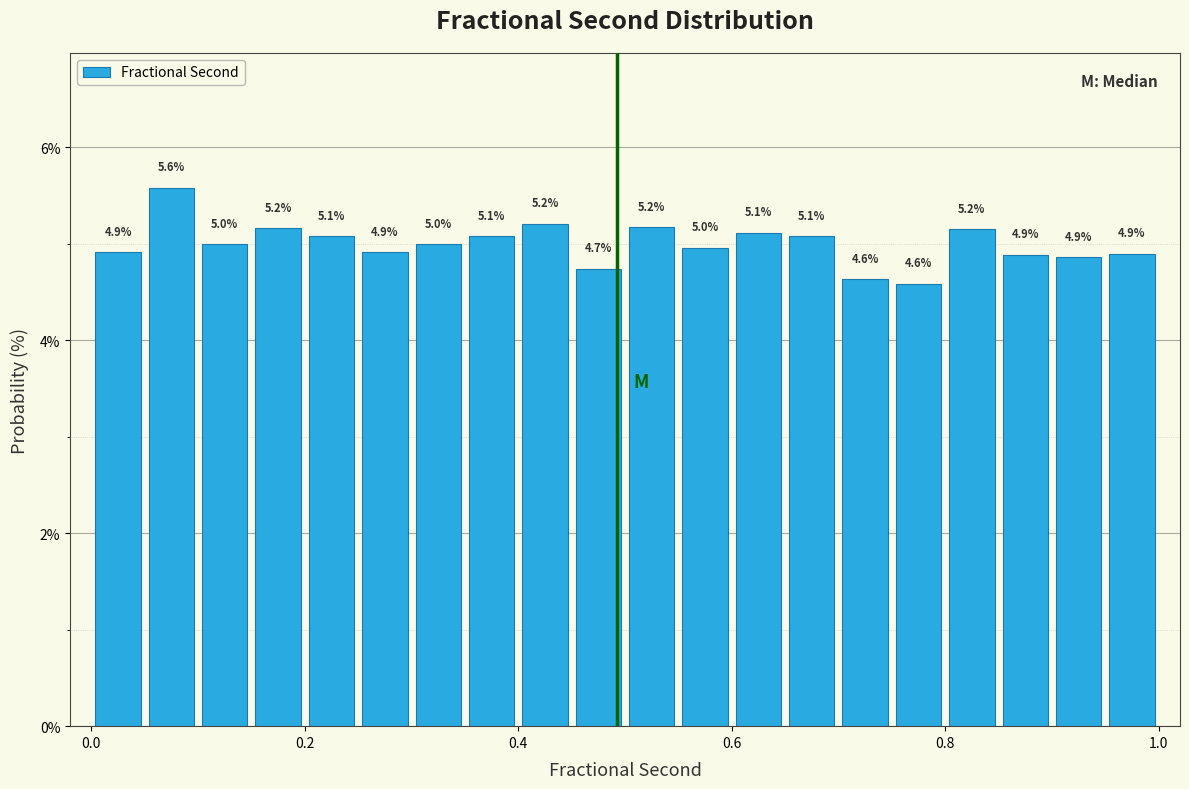

Read against the x-axis, roughly where is the centre of the tallest bar?

0.08